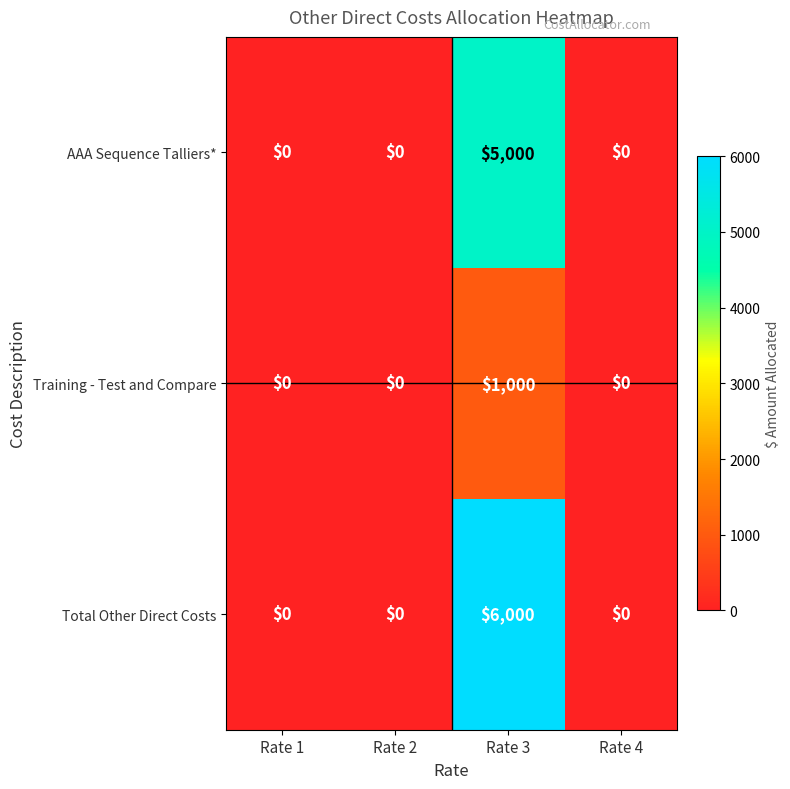

Between Rate 1 and Rate 3, which series saw the biggest shift?

Total Other Direct Costs